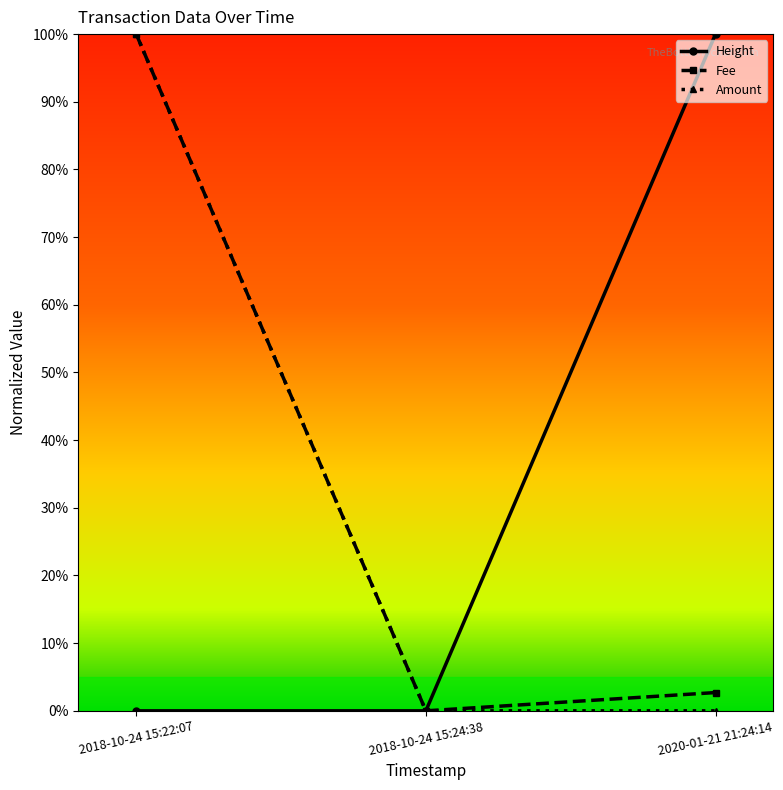

True or false: Amount has a value of 0.0 at 2020-01-21 21:24:14.

True